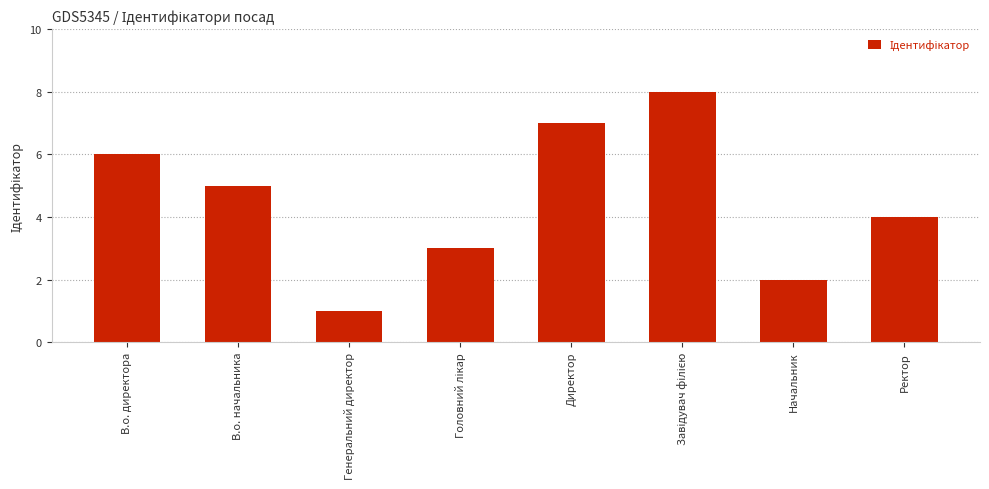

How many values are between 3 and 7?

5